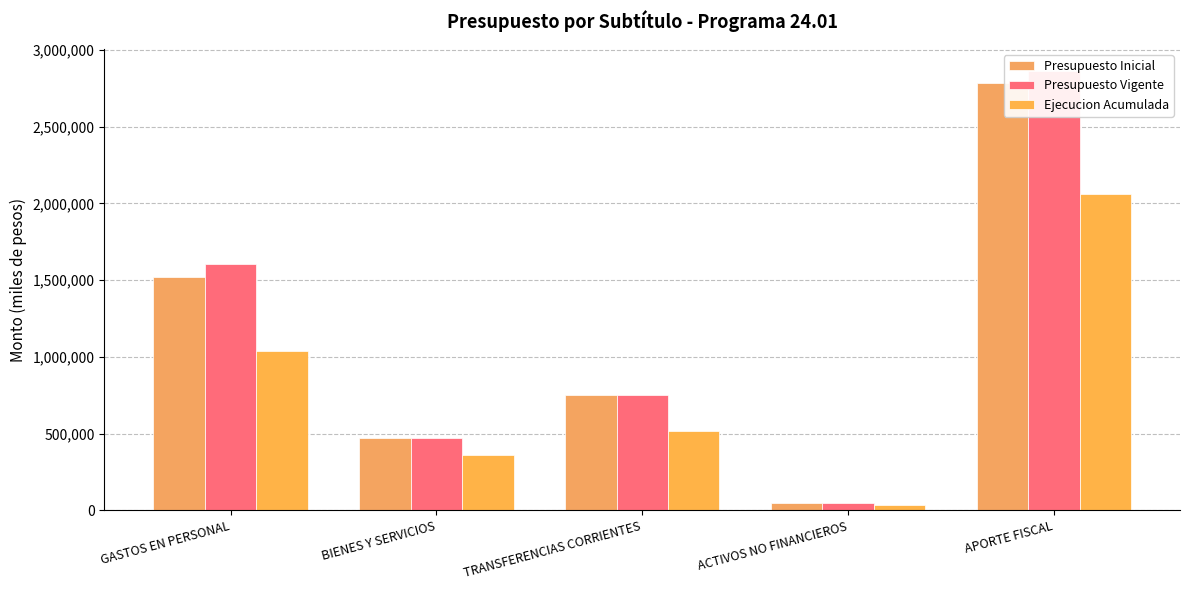

What is the difference between the maximum and second lowest values in the Ejecucion Acumulada series?

1701312